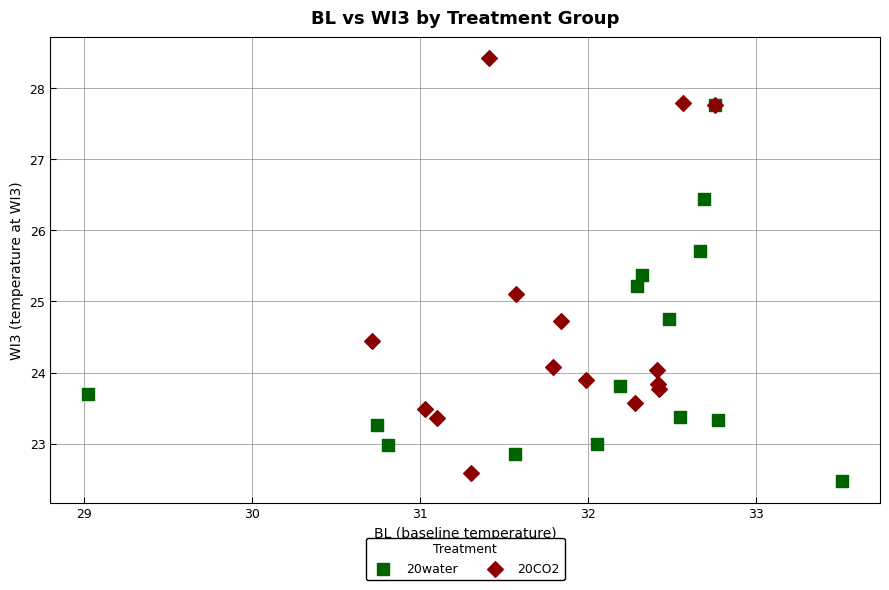

Which series contains the lowest Y value?

20water